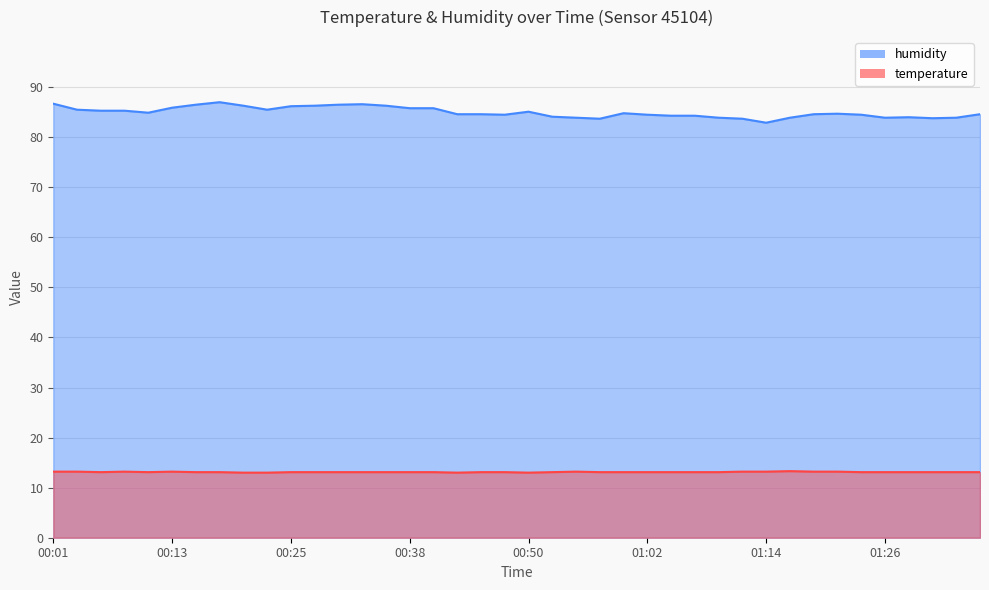

Reading left to right, list all the values displayed in this chart.

temperature: 13.2	13.2	13.1	13.2	13.1	13.2	13.1	13.1	13.0	13.0	13.1	13.1	13.1	13.1	13.1	13.1	13.1	13.0	13.1	13.1	13.0	13.1	13.2	13.1	13.1	13.1	13.1	13.1	13.1	13.2	13.2	13.3	13.2	13.2	13.1	13.1	13.1	13.1	13.1	13.1
humidity: 86.7	85.5	85.3	85.3	84.9	85.9	86.5	87.0	86.3	85.5	86.2	86.3	86.5	86.6	86.3	85.8	85.8	84.6	84.6	84.5	85.1	84.1	83.9	83.7	84.8	84.5	84.3	84.3	83.9	83.7	82.9	83.9	84.6	84.7	84.5	83.9	84.0	83.8	83.9	84.6